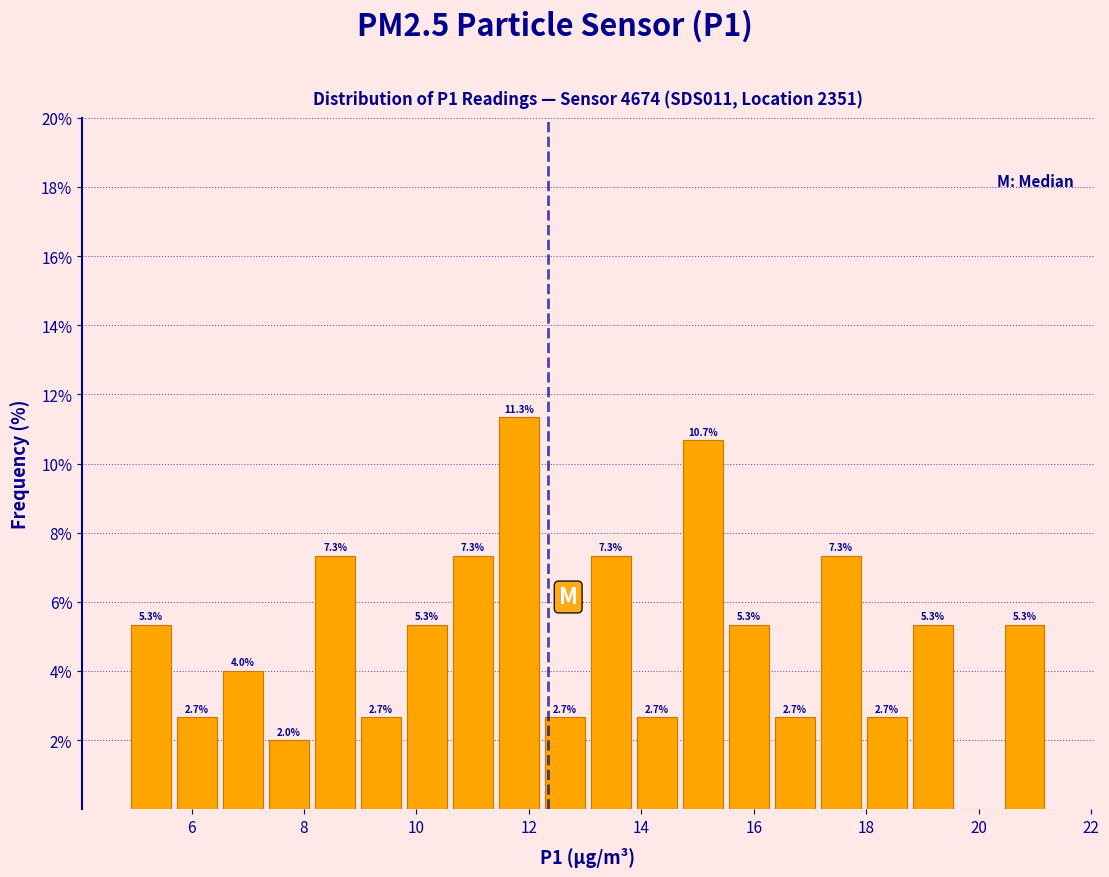

Which range on the x-axis has the tallest bar?

11.4 to 12.2